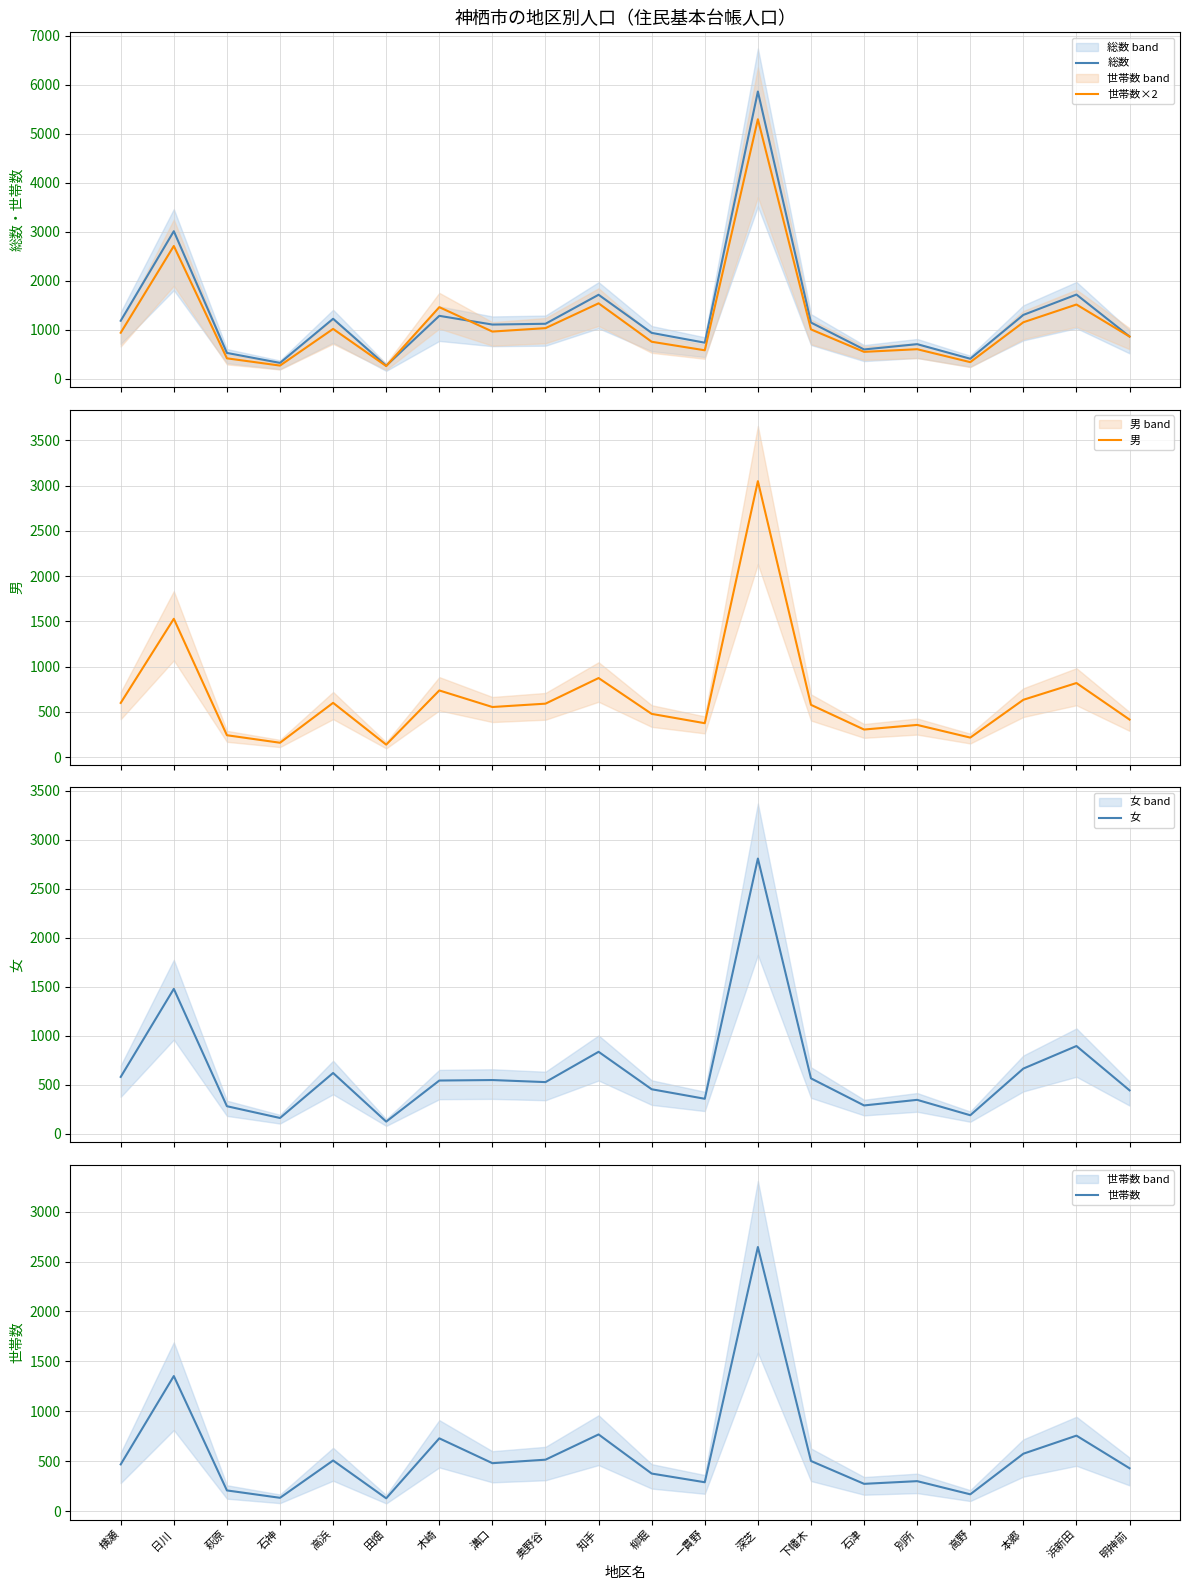

What is the difference between the 男 values at 高浜 and 田畑?

462